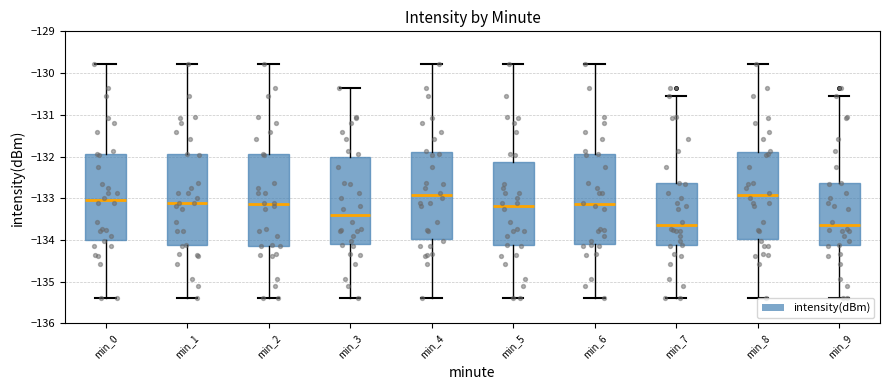

Reading left to right, transcribe this box plot: for each box, give where its median line is, the range the box spans, and where its two whiskers end, as read against the y-axis. The values are not printed on the chart, so give them approximately, as read against the axis.

min_0: median -133.0, box -134.0 to -131.9, whiskers -135.4 to -129.8
min_1: median -133.1, box -134.1 to -131.9, whiskers -135.4 to -129.8
min_2: median -133.1, box -134.1 to -131.9, whiskers -135.4 to -129.8
min_3: median -133.4, box -134.1 to -132.0, whiskers -135.4 to -130.4
min_4: median -132.9, box -134.0 to -131.9, whiskers -135.4 to -129.8
min_5: median -133.2, box -134.1 to -132.1, whiskers -135.4 to -129.8
min_6: median -133.1, box -134.1 to -131.9, whiskers -135.4 to -129.8
min_7: median -133.6, box -134.1 to -132.6, whiskers -135.4 to -130.5
min_8: median -132.9, box -134.0 to -131.9, whiskers -135.4 to -129.8
min_9: median -133.6, box -134.1 to -132.6, whiskers -135.4 to -130.5